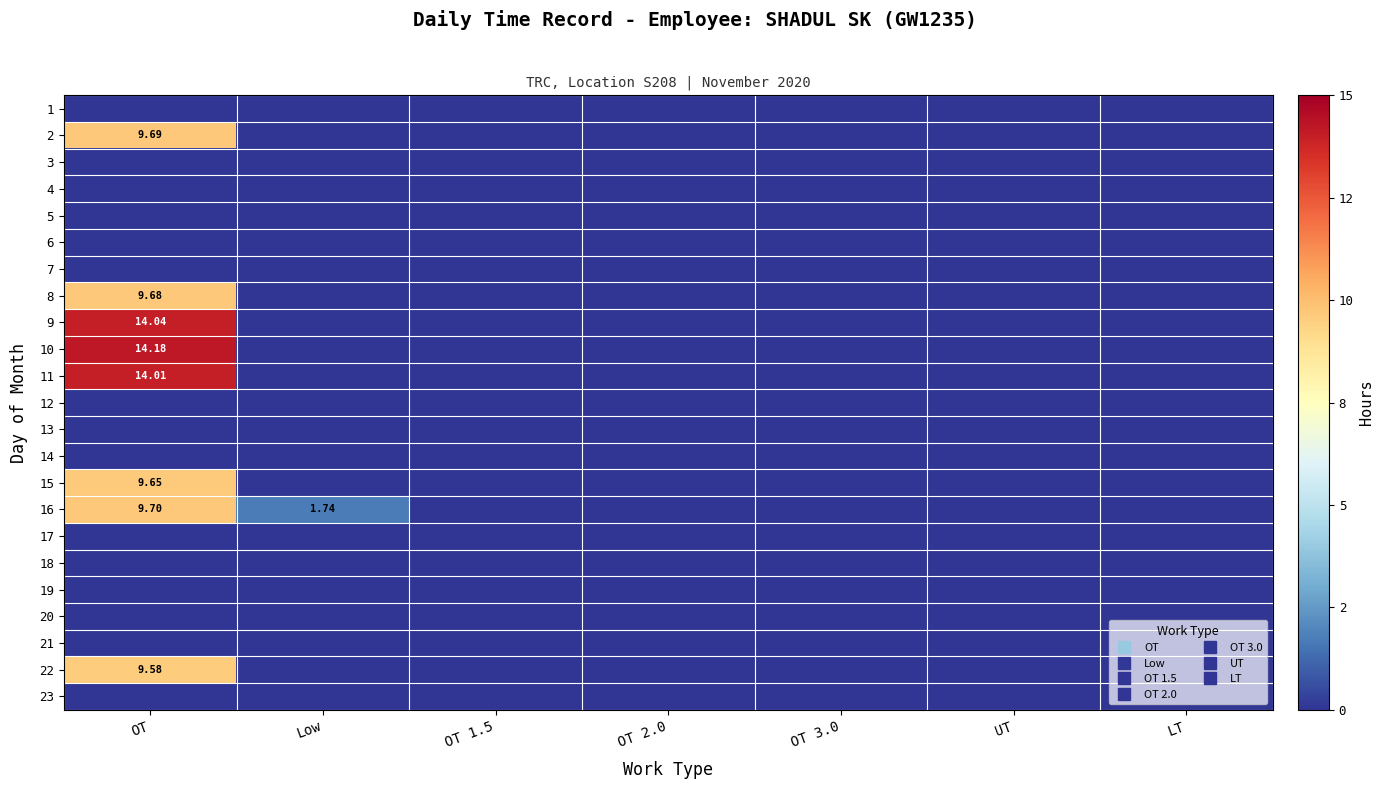

At how many categories does at least one series exceed 12?

1